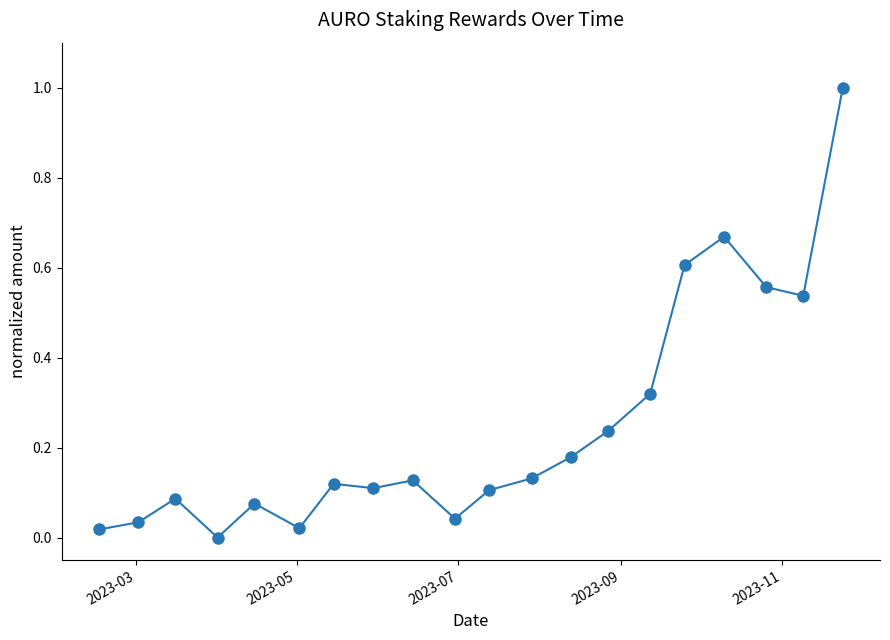

True or false: there are more than 1 points higher than both neighbors.

True